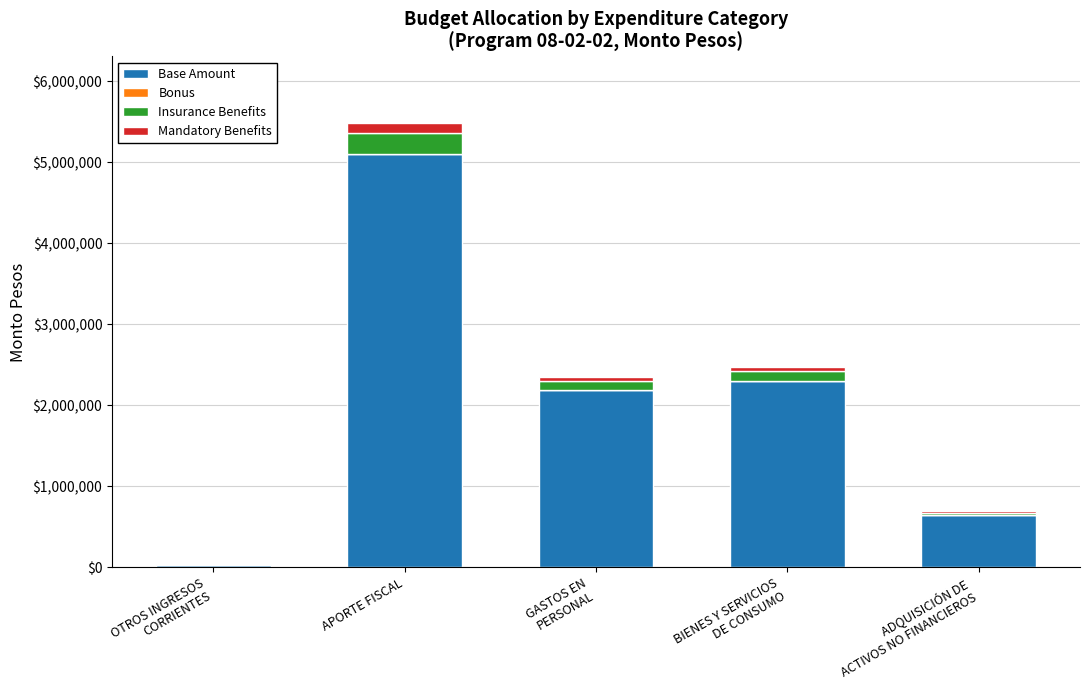

Count the number of categories in the chart.

5